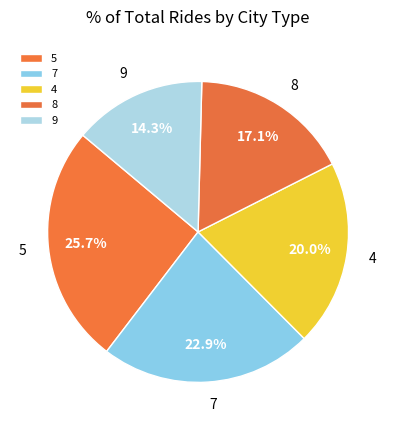

Between 7 and 8, which is larger?

7